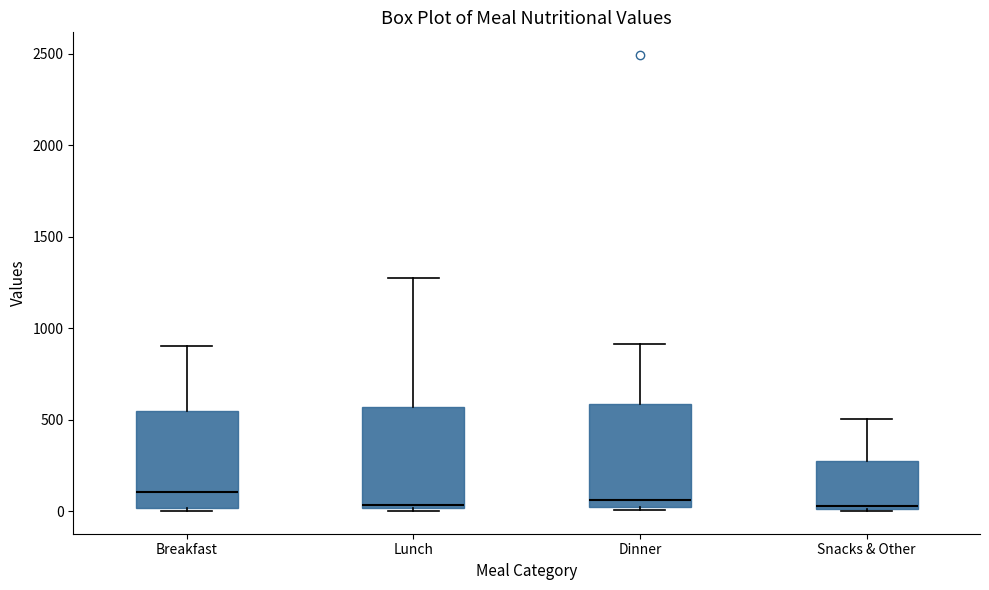

Reading left to right, transcribe this box plot: for each box, give where its median line is, the range the box spans, and where its two whiskers end, as read against the y-axis. The values are not printed on the chart, so give them approximately, as read against the axis.

Breakfast: median 100, box 0 to 550, whiskers 0 to 900
Lunch: median 50, box 0 to 550, whiskers 0 to 1250
Dinner: median 50, box 0 to 600, whiskers 0 (just below the box's lower edge) to 900
Snacks & Other: median 50, box 0 to 250, whiskers 0 to 500